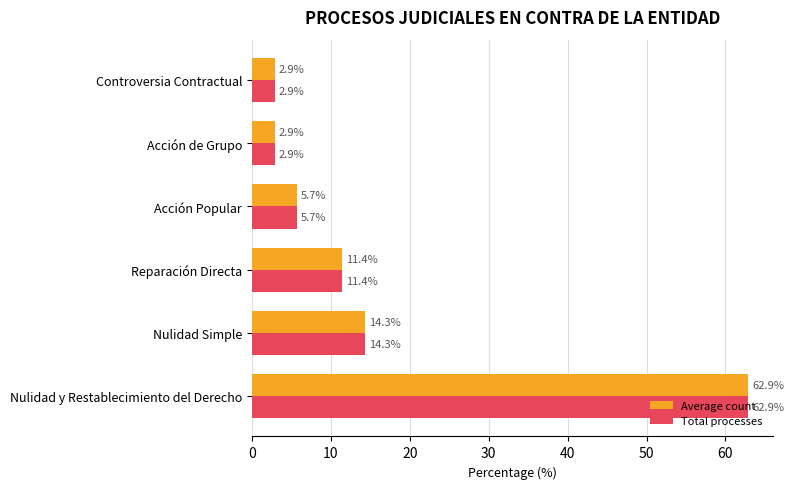

What is the difference between the maximum and second lowest values in the Total processes series?

60.0